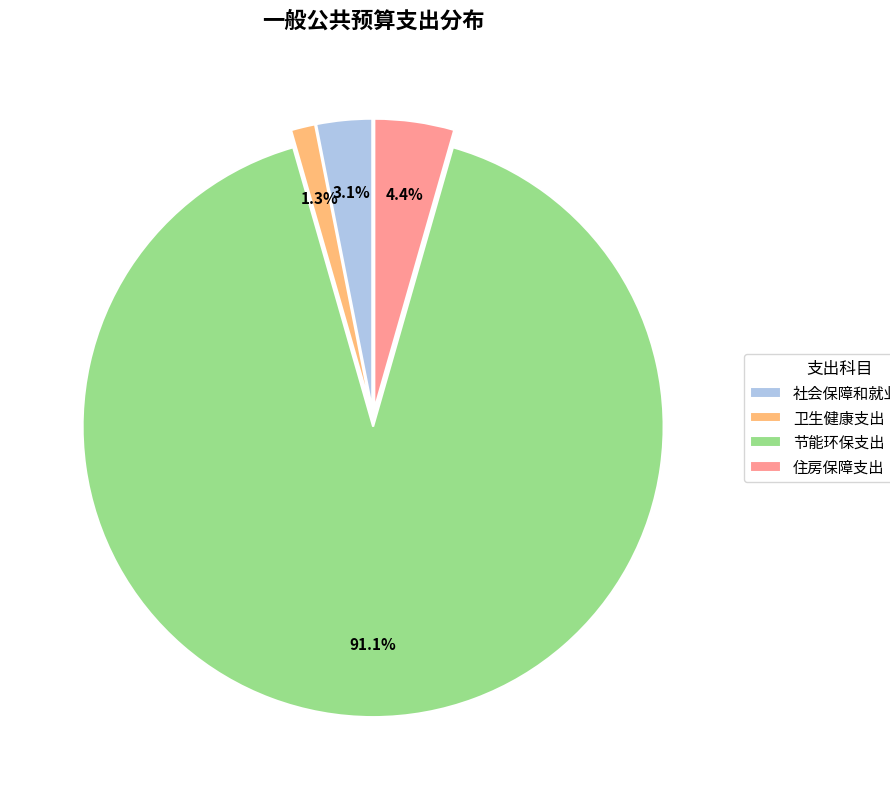

What percentage is NOT represented by 社会保障和就业支出?

96.9%